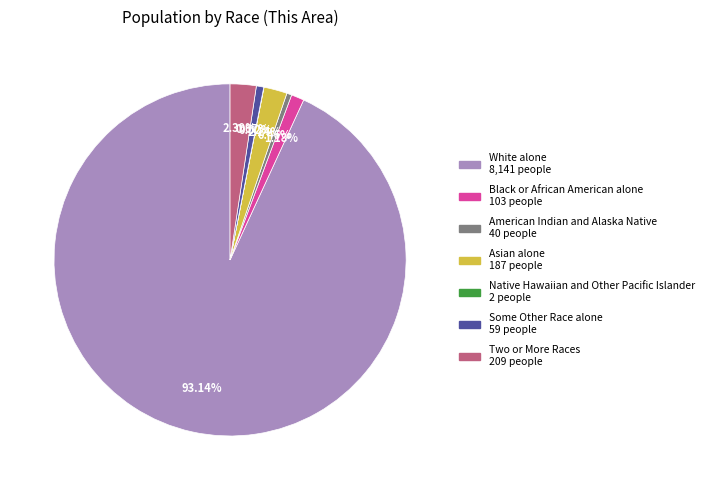

To the nearest percent, what is the difference between the Two or More Races and American Indian and Alaska Native slice percentages?

2%